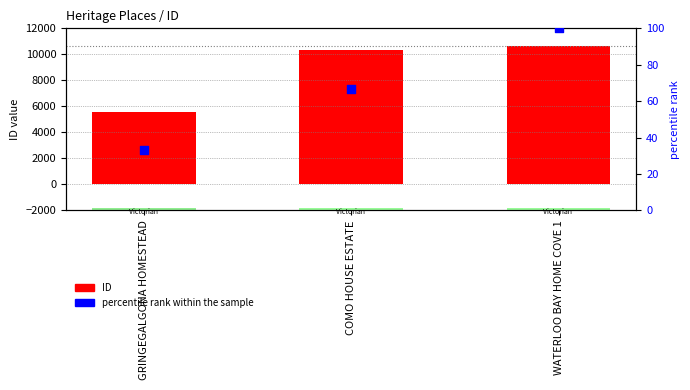

Is the value of ID at GRINGEGALGONA HOMESTEAD greater than the value of percentile rank within the sample at GRINGEGALGONA HOMESTEAD?

Yes